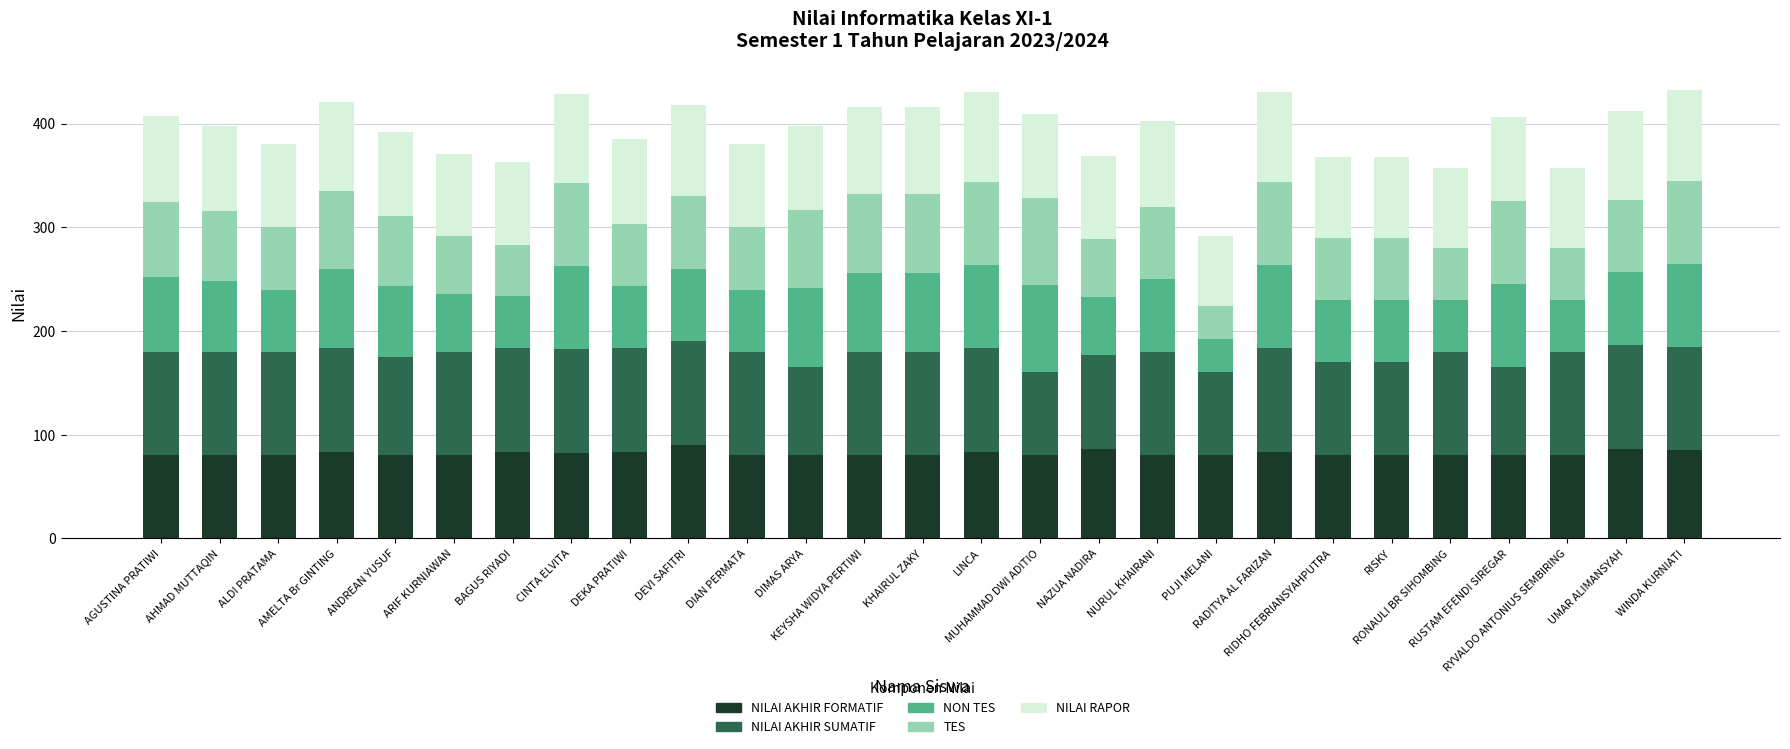

What value does the NON TES series have at ANDREAN YUSUF?

68.0